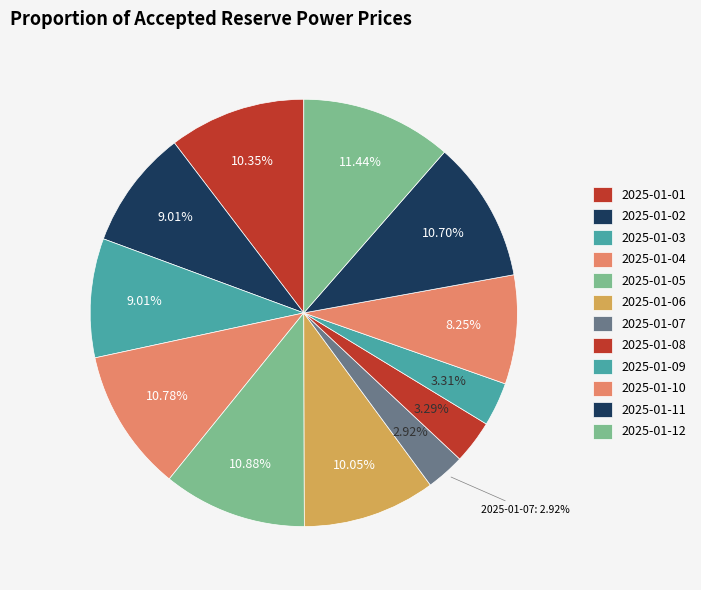

How many segments does this pie chart have?

12